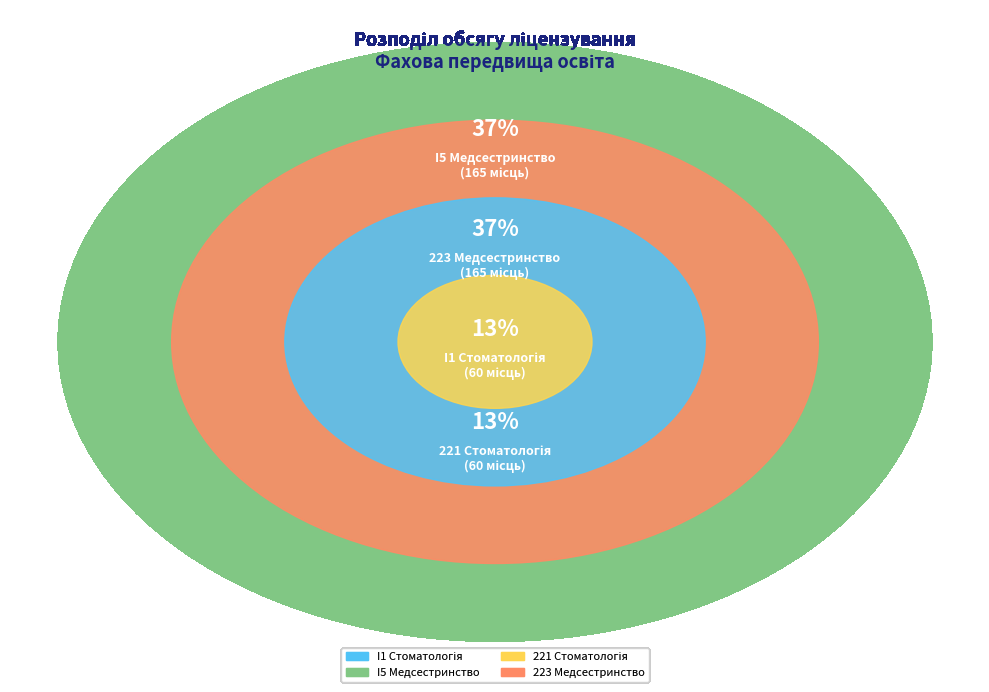

What is the change in value from I1 Стоматологія to 223 Медсестринство?

+105